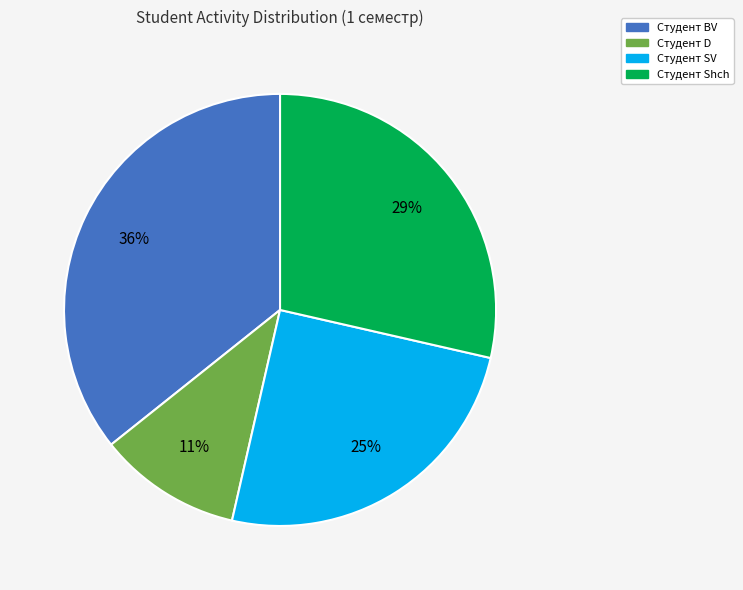

What is the largest slice in the pie chart?

Студент BV